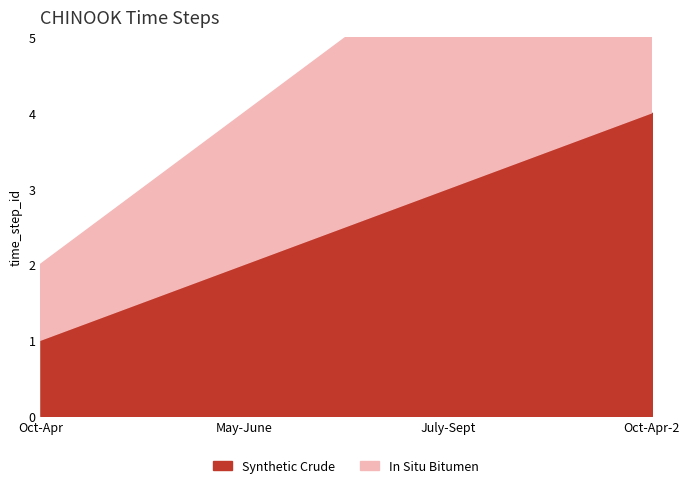

True or false: Synthetic Crude has more than 1 points higher than both neighbors.

False